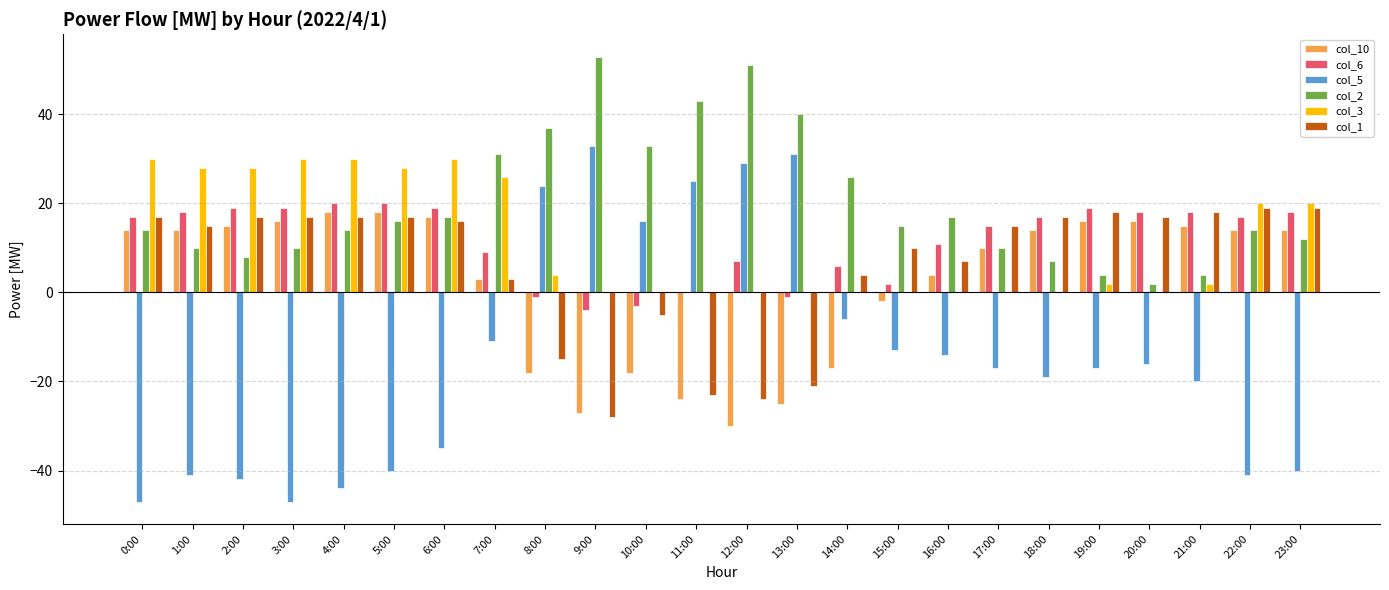

What is the sum of all col_5 values?

-352